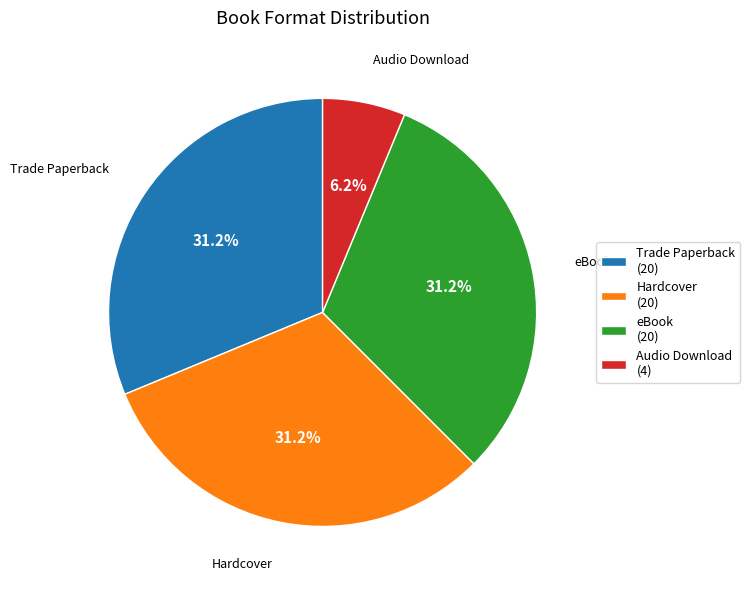

The eBook slice represents 31% of the pie. True or false?

True